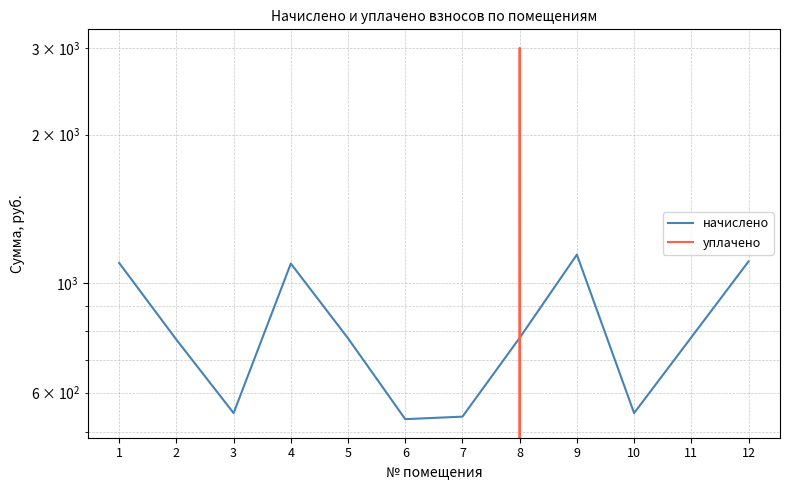

Rank the series at 12 from highest to lowest value.

начислено, уплачено